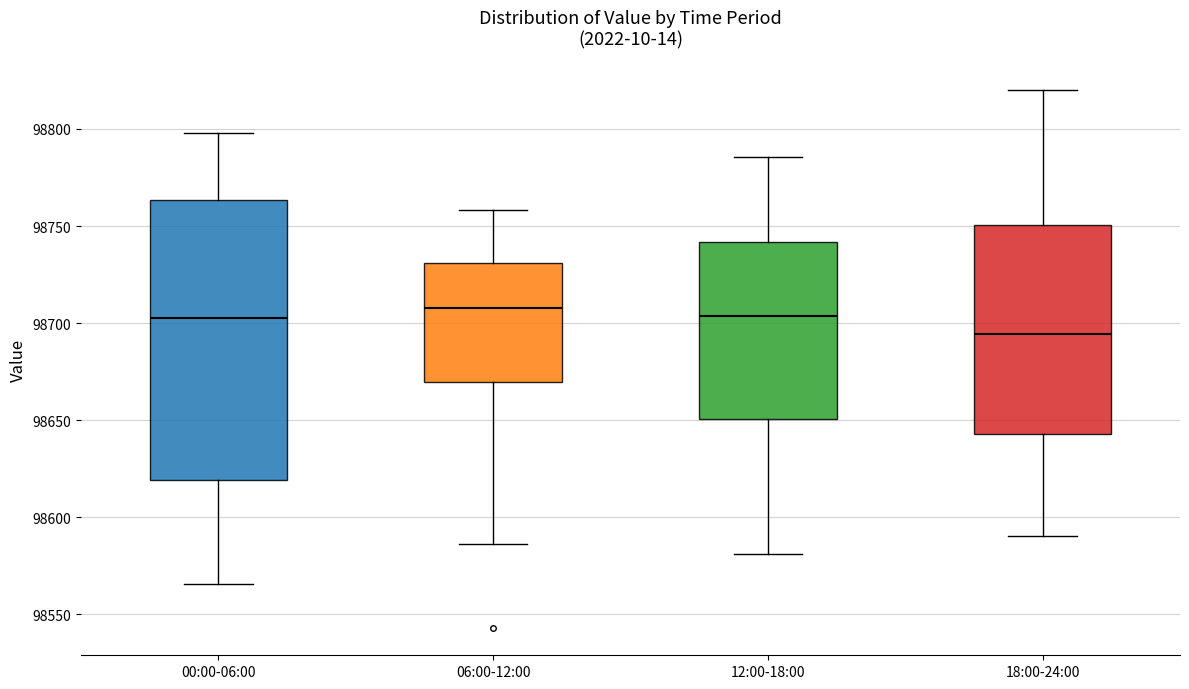

Reading left to right, read every box against the y-axis: the position of its median line, the range the box covers, and the ends of its whiskers. The values are not printed on the chart, so give them approximately, as read against the axis.

00:00-06:00: median 98705, box 98620 to 98765, whiskers 98565 to 98800
06:00-12:00: median 98710, box 98670 to 98730, whiskers 98585 to 98760
12:00-18:00: median 98705, box 98650 to 98740, whiskers 98580 to 98785
18:00-24:00: median 98695, box 98645 to 98750, whiskers 98590 to 98820